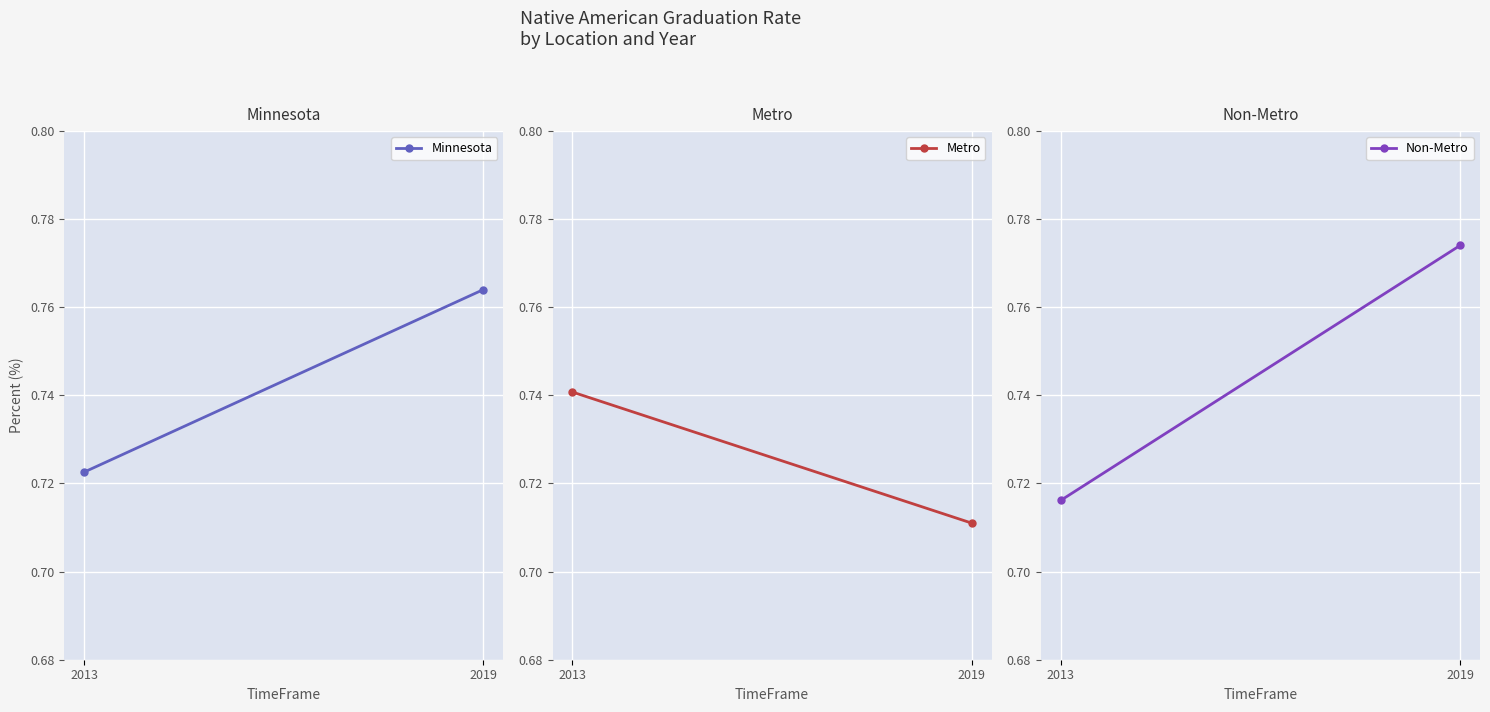

Count the Minnesota values in the range 0 to 1.

2